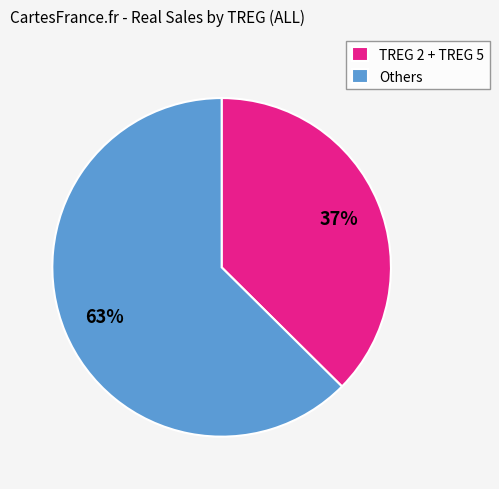

Does any single category account for the majority?

Yes